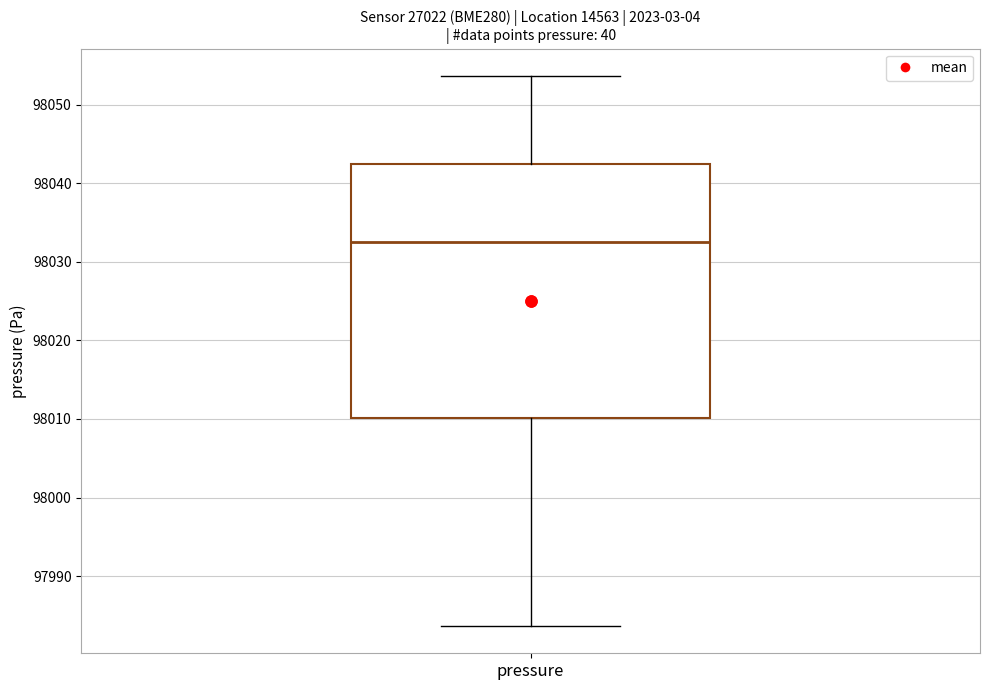

Where does the upper whisker of the box for pressure end on the y-axis? The values are not printed on the chart, so give them approximately, as read against the axis.

98054